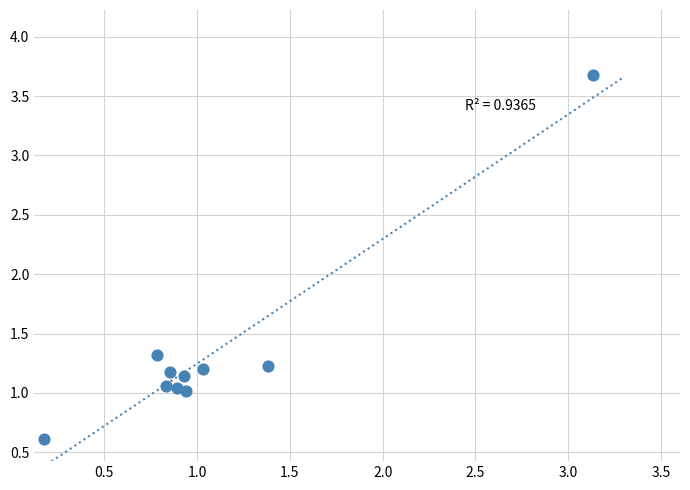

What Y value in the scatter plot is closest to 2?

1.3